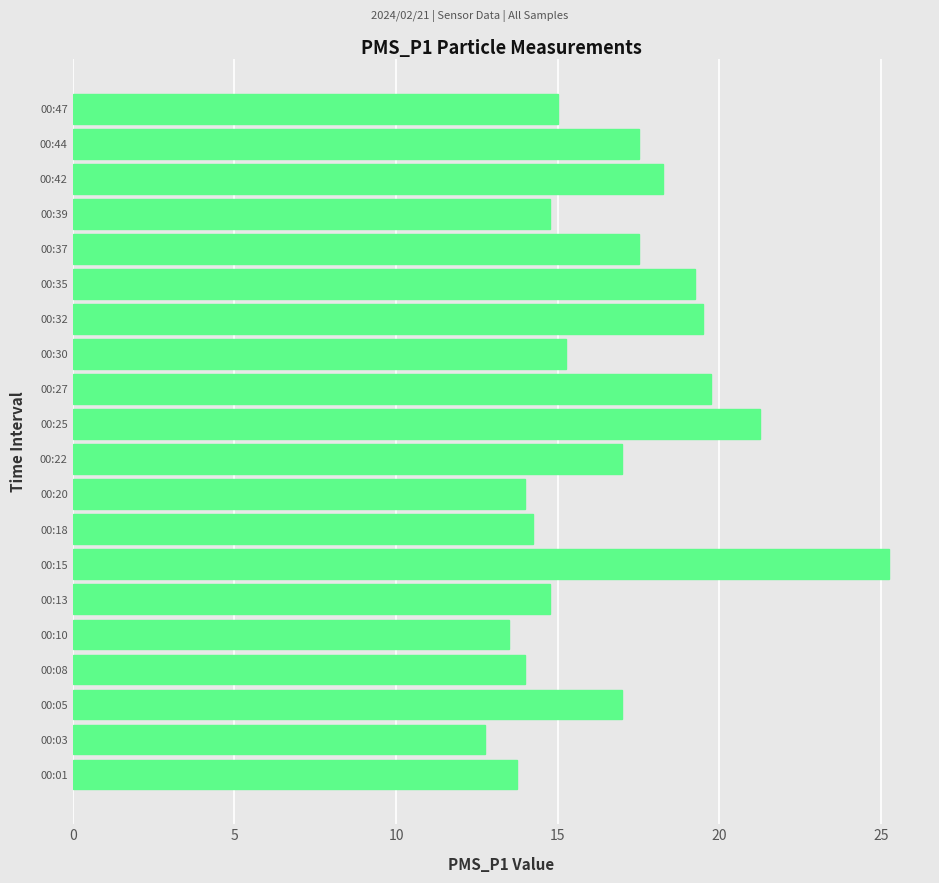

How many categories are shown in the chart?

20